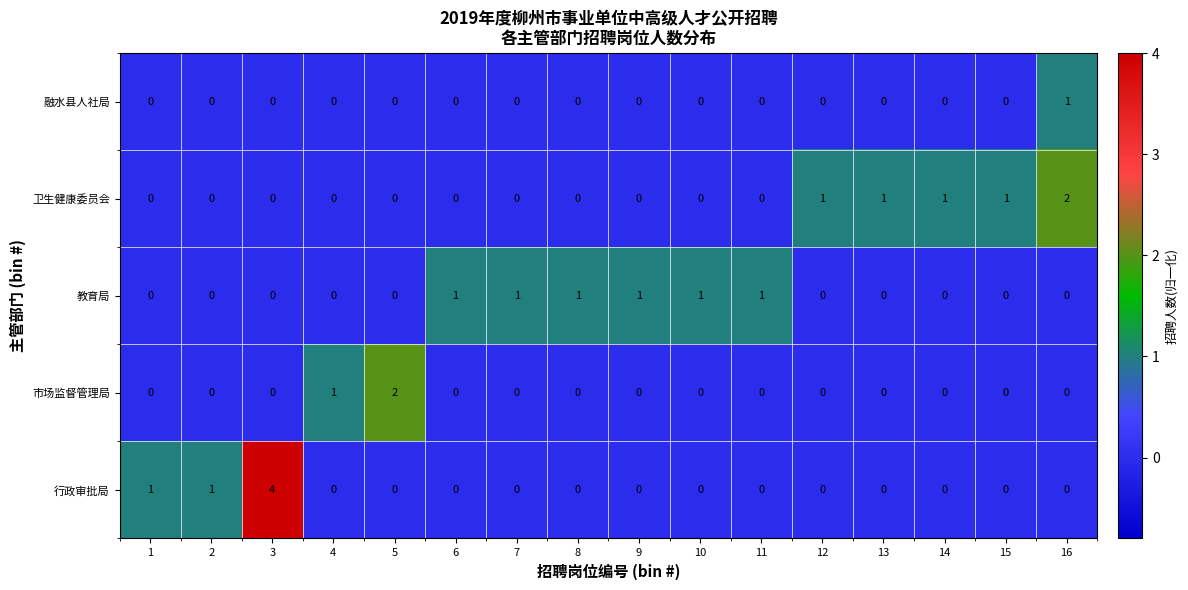

At which category is the sum across all series the highest?

3